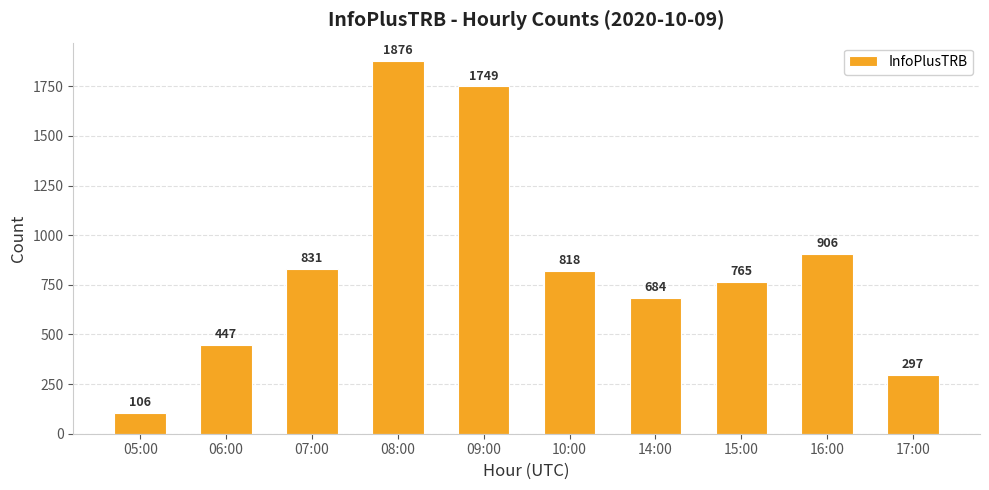

Reading right to left, extract all data points from this chart.

17:00=297	16:00=906	15:00=765	14:00=684	10:00=818	09:00=1749	08:00=1876	07:00=831	06:00=447	05:00=106